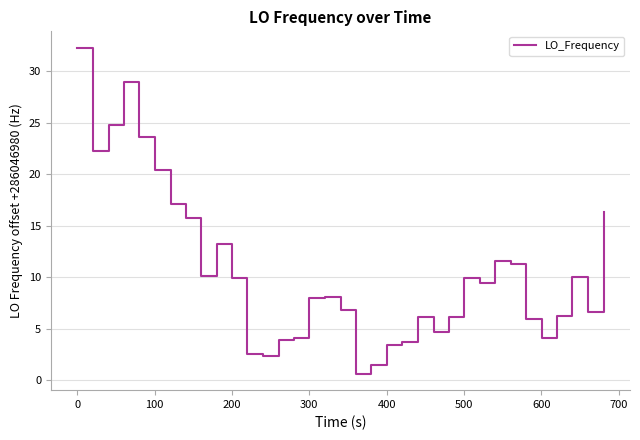

What is the maximum value shown in the chart?

32.3